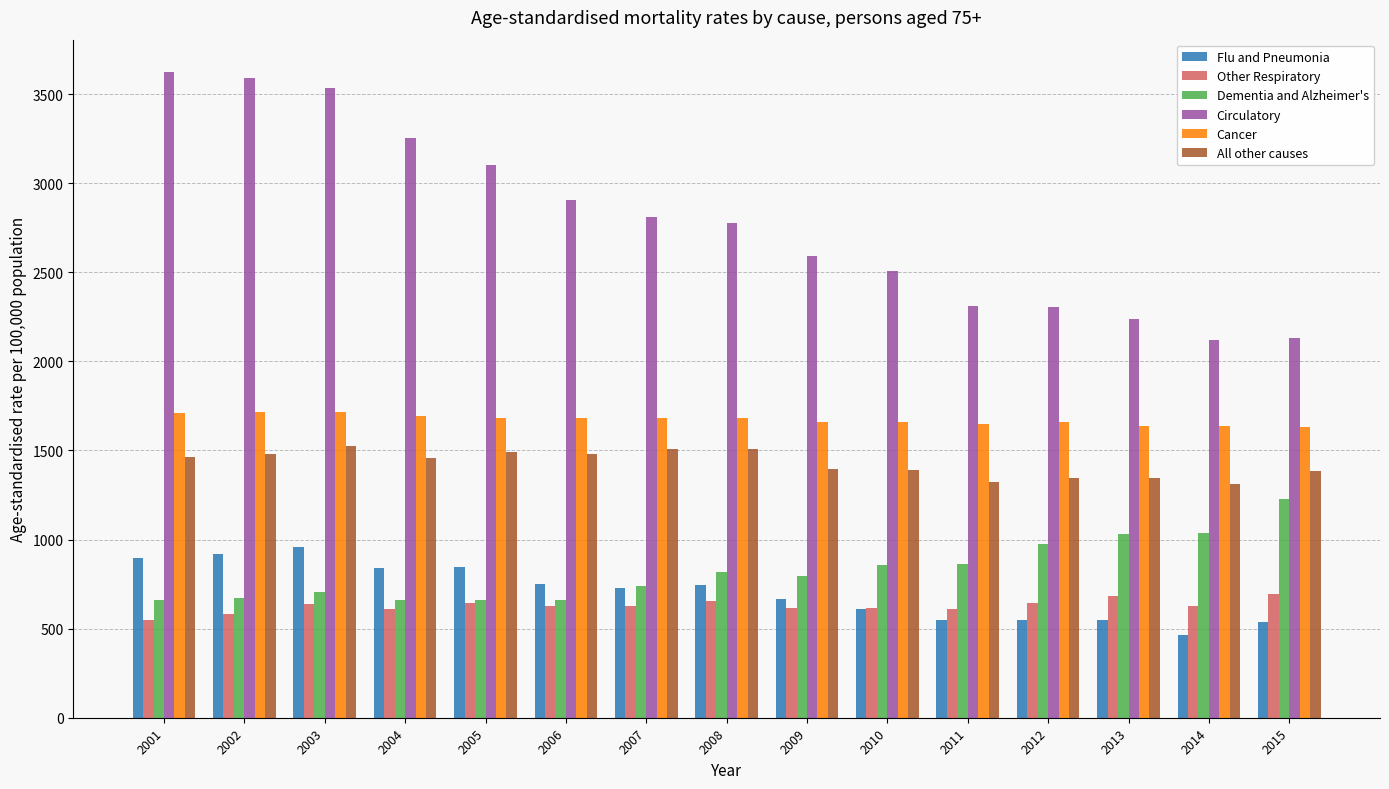

What is the value of the All other causes bar at the 14th from the left?

1309.4